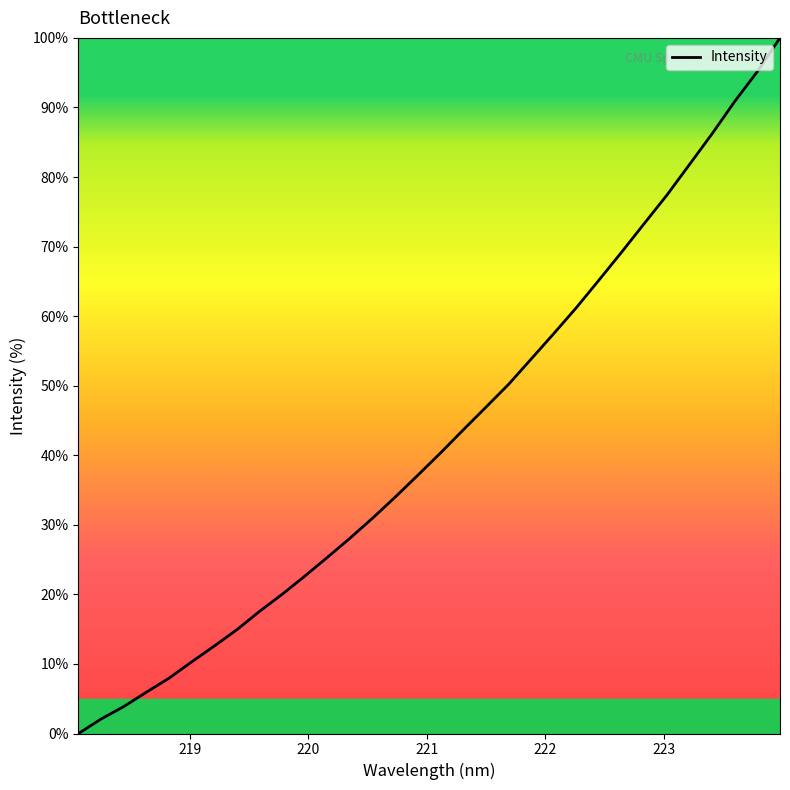

Count the number of values greater than 40.

16